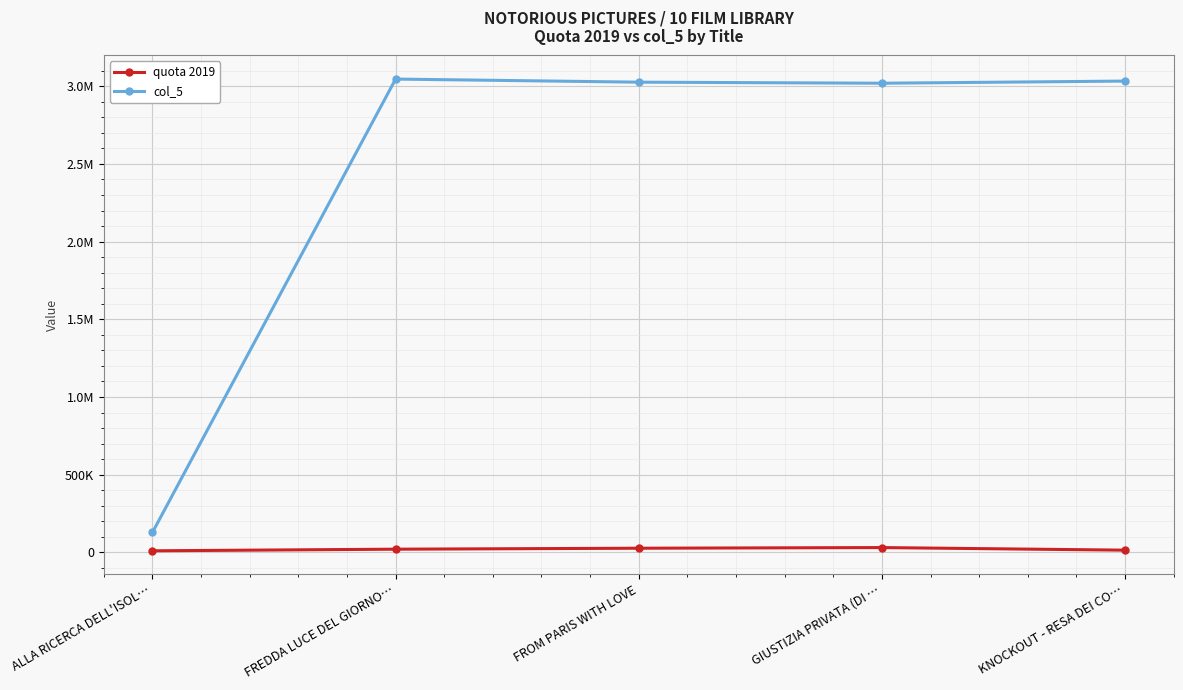

How many data points in col_5 are above 3025958?

2